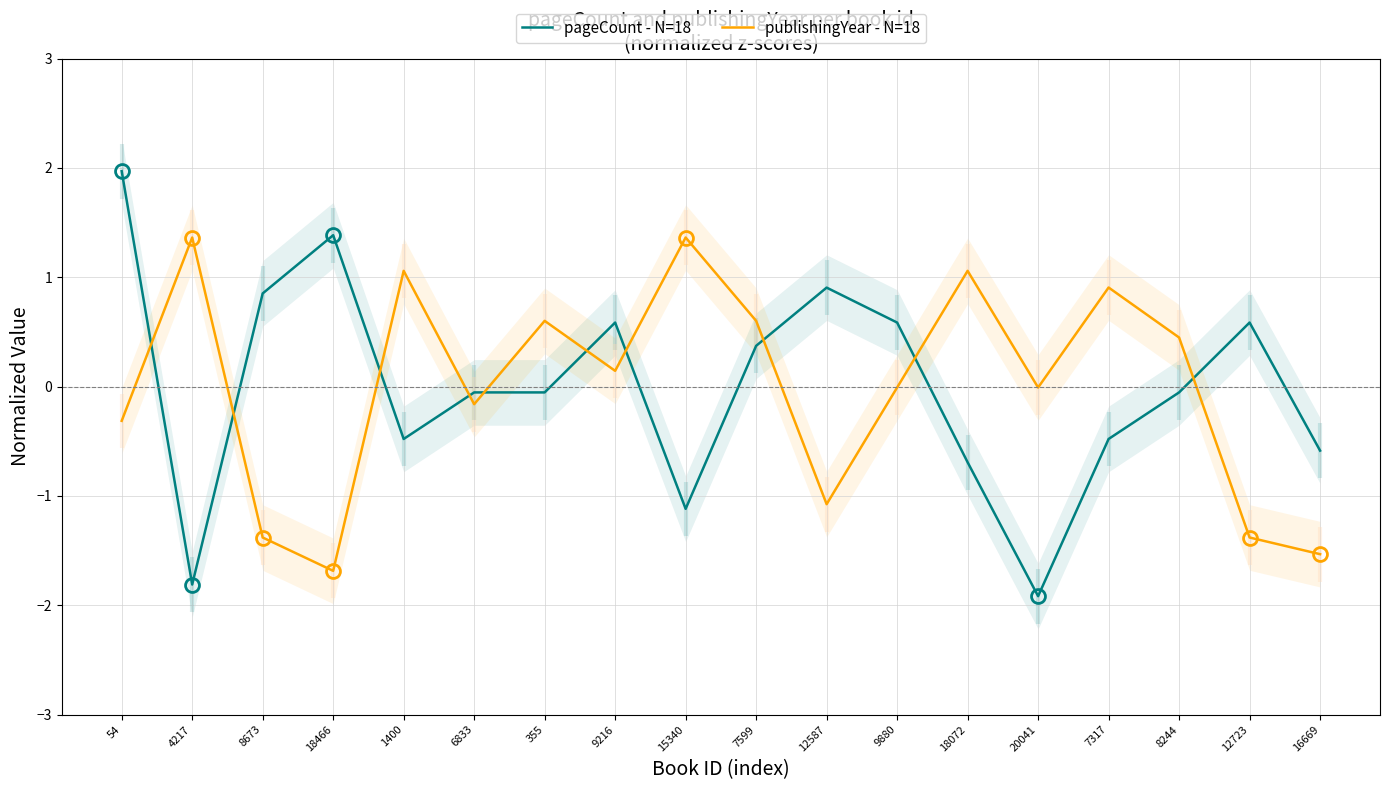

Where is the first local maximum for publishingYear - N=18?

4217